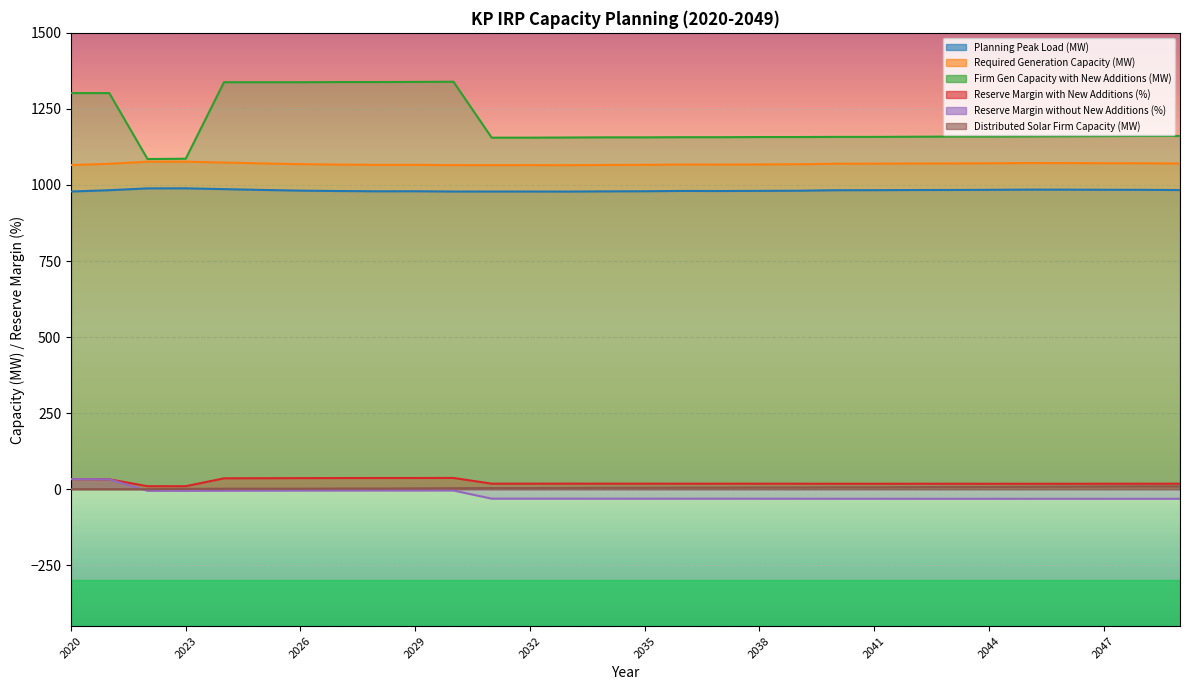

Reading right to left, transcribe all the data shown in this chart.

Planning Peak Load (MW): 2049=983.3	2048=984.0	2047=984.2	2046=984.6	2045=984.6	2044=984.0	2043=983.5	2042=983.3	2041=982.9	2040=982.7	2039=981.0	2038=980.6	2037=980.1	2036=980.4	2035=979.3	2034=978.9	2033=978.3	2032=978.4	2031=978.4	2030=978.4	2029=979.3	2028=979.2	2027=980.0	2026=981.4	2025=983.6	2024=986.2	2023=988.9	2022=988.7	2021=982.8	2020=978.4
Required Generation Capacity (MW): 2049=1070.5	2048=1071.3	2047=1071.5	2046=1071.9	2045=1072.0	2044=1071.3	2043=1070.8	2042=1070.6	2041=1070.1	2040=1069.9	2039=1068.1	2038=1067.6	2037=1067.0	2036=1067.3	2035=1066.2	2034=1065.8	2033=1065.0	2032=1065.2	2031=1065.1	2030=1065.2	2029=1066.2	2028=1066.0	2027=1067.0	2026=1068.4	2025=1070.9	2024=1073.7	2023=1076.7	2022=1076.4	2021=1069.6	2020=1065.5
Firm Gen Capacity with New Additions (MW): 2049=1161.1	2048=1161.1	2047=1160.6	2046=1160.1	2045=1159.6	2044=1159.0	2043=1159.0	2042=1158.5	2041=1158.0	2040=1158.0	2039=1157.5	2038=1157.5	2037=1157.0	2036=1157.0	2035=1156.5	2034=1156.5	2033=1156.0	2032=1155.5	2031=1155.5	2030=1339.3	2029=1338.8	2028=1338.3	2027=1338.3	2026=1337.8	2025=1337.8	2024=1337.8	2023=1086.2	2022=1085.2	2021=1302.0	2020=1302.0
Reserve Margin with New Additions (%): 2049=18.1	2048=18.0	2047=17.9	2046=17.8	2045=17.8	2044=17.8	2043=17.8	2042=17.8	2041=17.8	2040=17.8	2039=18.0	2038=18.0	2037=18.1	2036=18.0	2035=18.1	2034=18.1	2033=18.2	2032=18.1	2031=18.1	2030=36.9	2029=36.7	2028=36.7	2027=36.6	2026=36.3	2025=36.0	2024=35.6	2023=9.8	2022=9.8	2021=32.5	2020=33.1
Reserve Margin without New Additions (%): 2049=-31.5	2048=-31.6	2047=-31.6	2046=-31.6	2045=-31.6	2044=-31.6	2043=-31.5	2042=-31.5	2041=-31.5	2040=-31.5	2039=-31.4	2038=-31.3	2037=-31.3	2036=-31.3	2035=-31.2	2034=-31.2	2033=-31.2	2032=-31.2	2031=-31.2	2030=-4.4	2029=-4.5	2028=-4.5	2027=-4.6	2026=-4.7	2025=-4.9	2024=-5.2	2023=-5.4	2022=-5.4	2021=32.5	2020=33.1
Distributed Solar Firm Capacity (MW): 2049=9.2	2048=9.2	2047=8.7	2046=8.2	2045=7.7	2044=7.2	2043=7.2	2042=6.6	2041=6.1	2040=6.1	2039=5.6	2038=5.6	2037=5.1	2036=5.1	2035=4.6	2034=4.6	2033=4.1	2032=3.6	2031=3.6	2030=3.1	2029=2.6	2028=2.0	2027=2.0	2026=1.5	2025=1.5	2024=1.5	2023=1.0	2022=0.0	2021=0.0	2020=0.0